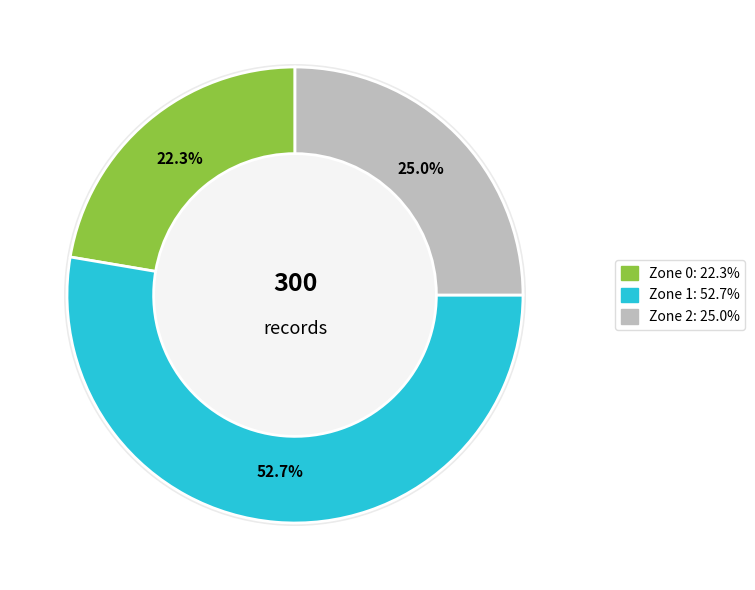

Is it true that Zone 1 is 53% of the pie?

True